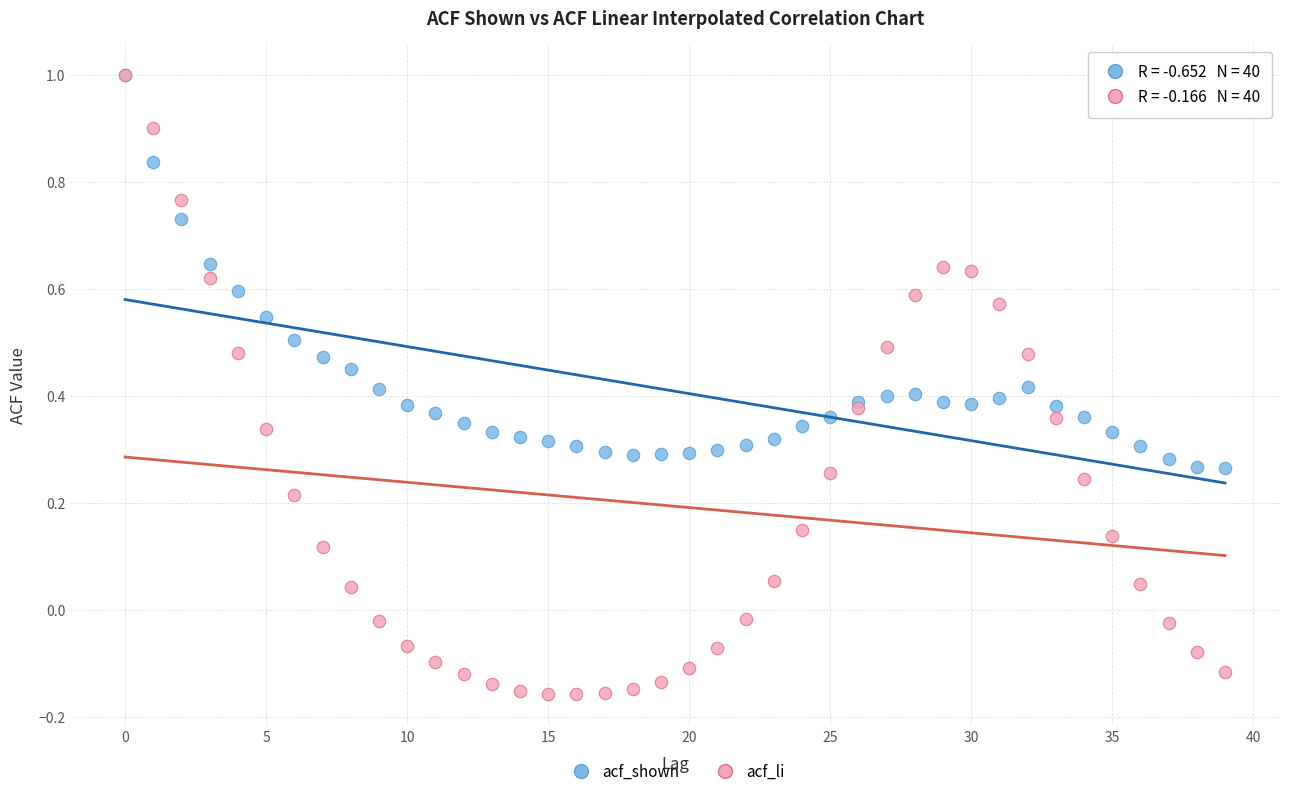

What are all the series names shown in the legend?

acf_shown, acf_li